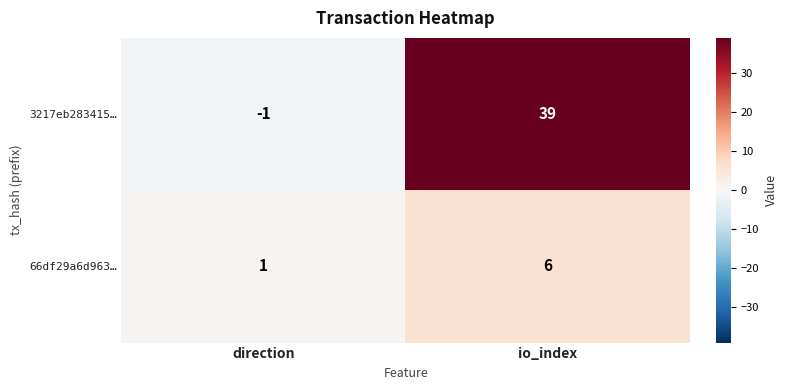

At which label is 3217eb283415… closest to 19?

direction